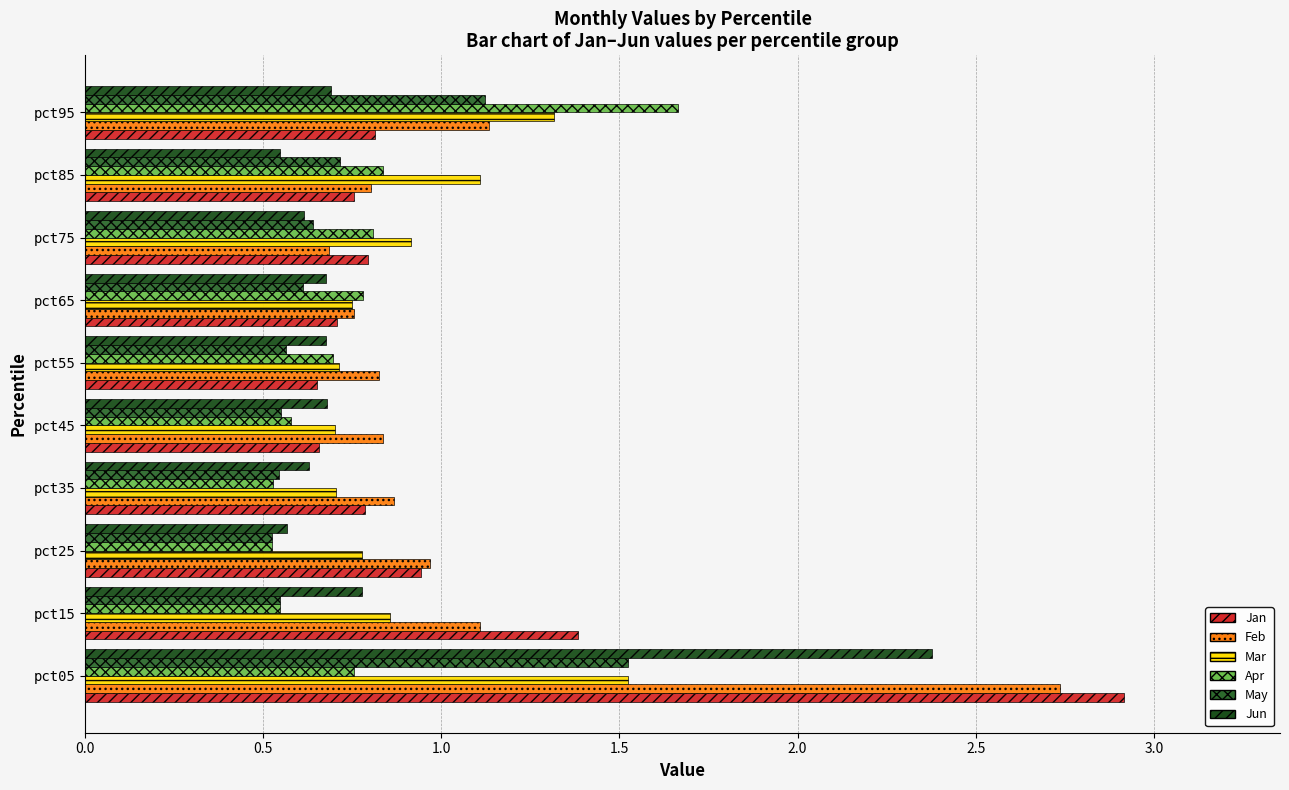

What is the difference between the maximum and second lowest values in the Jan series?

2.3